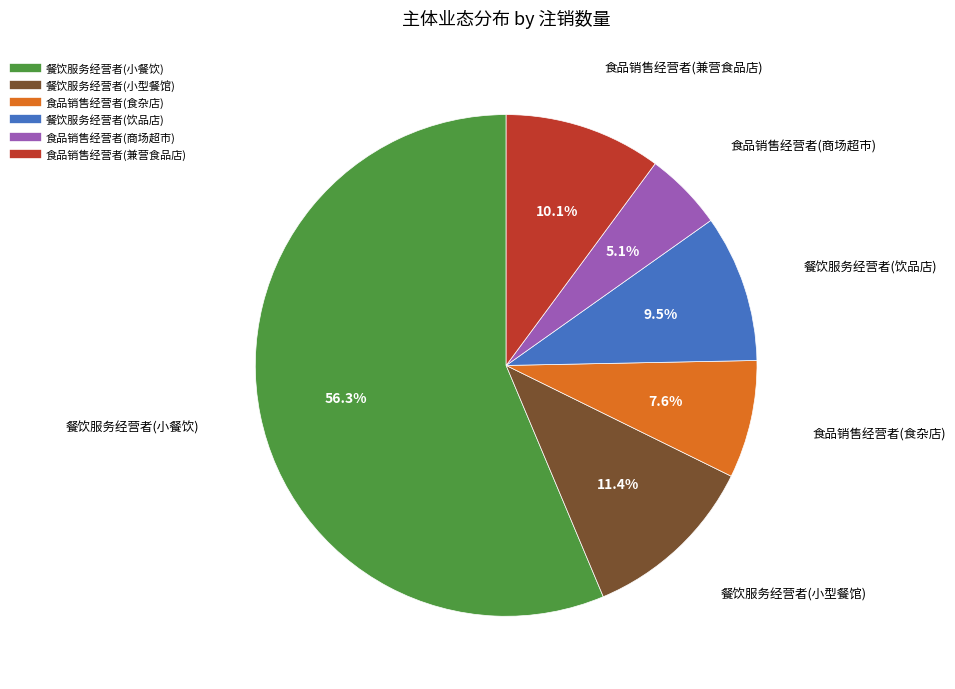

The 食品销售经营者(兼营食品店) slice represents 24% of the pie. True or false?

False